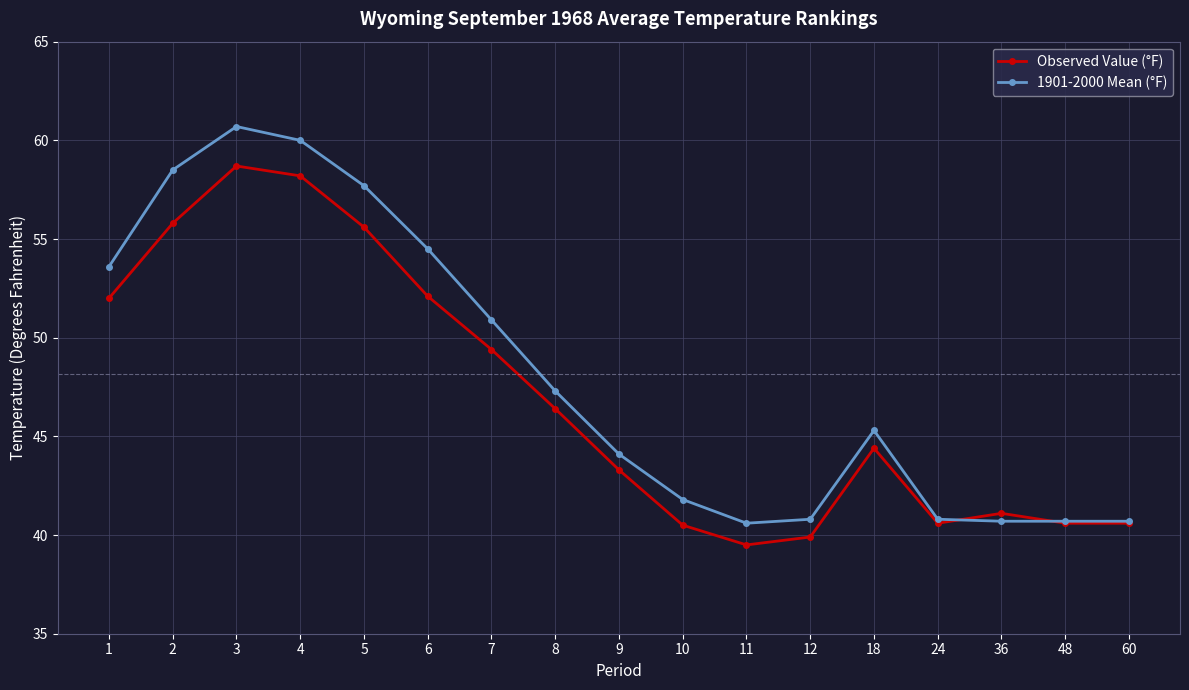

How many values in the Observed Value (°F) series are below 44?

8